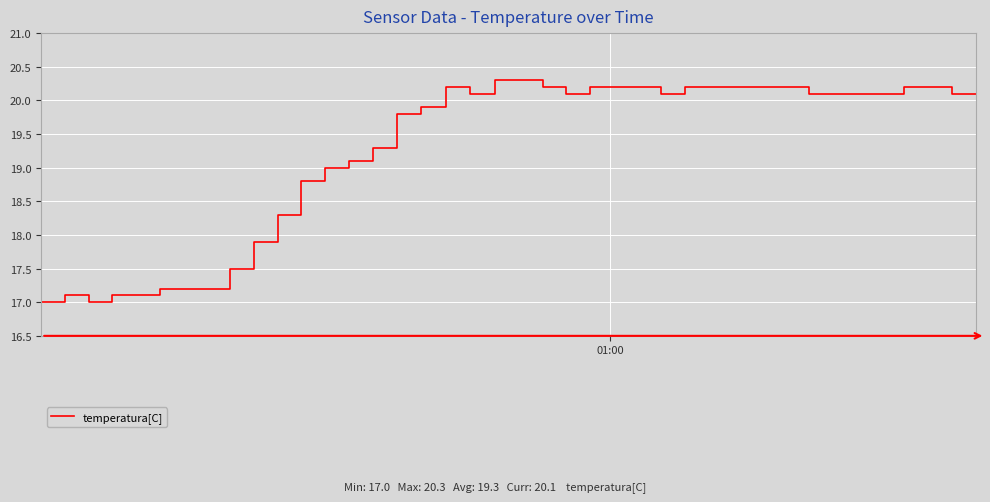

What is the difference between the maximum and minimum values?

3.3